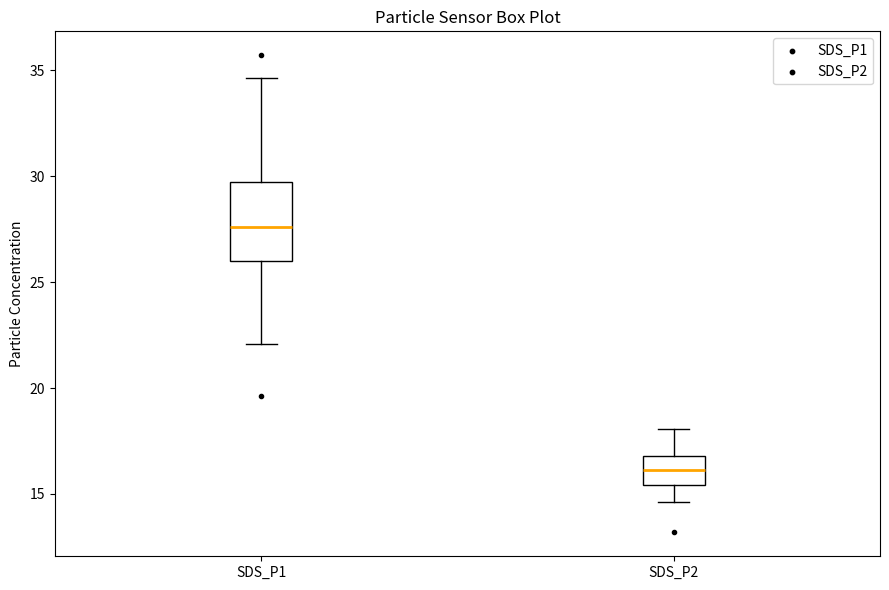

Reading left to right, read every box against the y-axis: the position of its median line, the range the box covers, and the ends of its whiskers. The values are not printed on the chart, so give them approximately, as read against the axis.

SDS_P1: median 27.5, box 26.0 to 29.5, whiskers 22.0 to 34.5
SDS_P2: median 16.0, box 15.5 to 17.0, whiskers 14.5 to 18.0